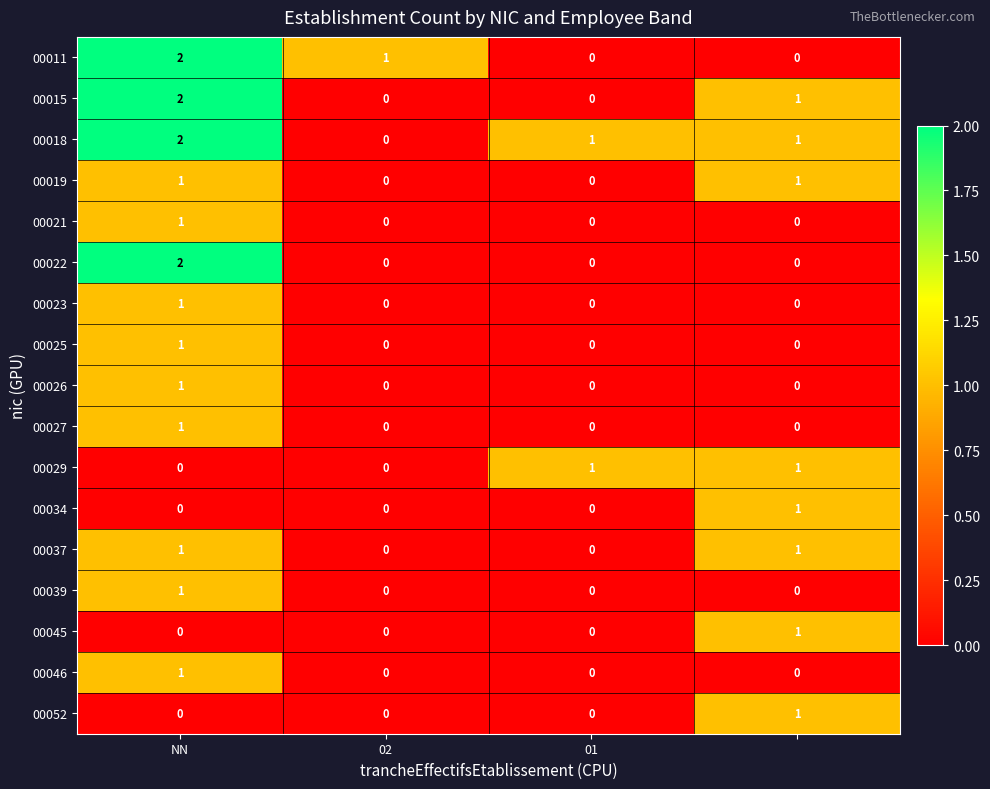

Which series has the largest total across all categories?

00018